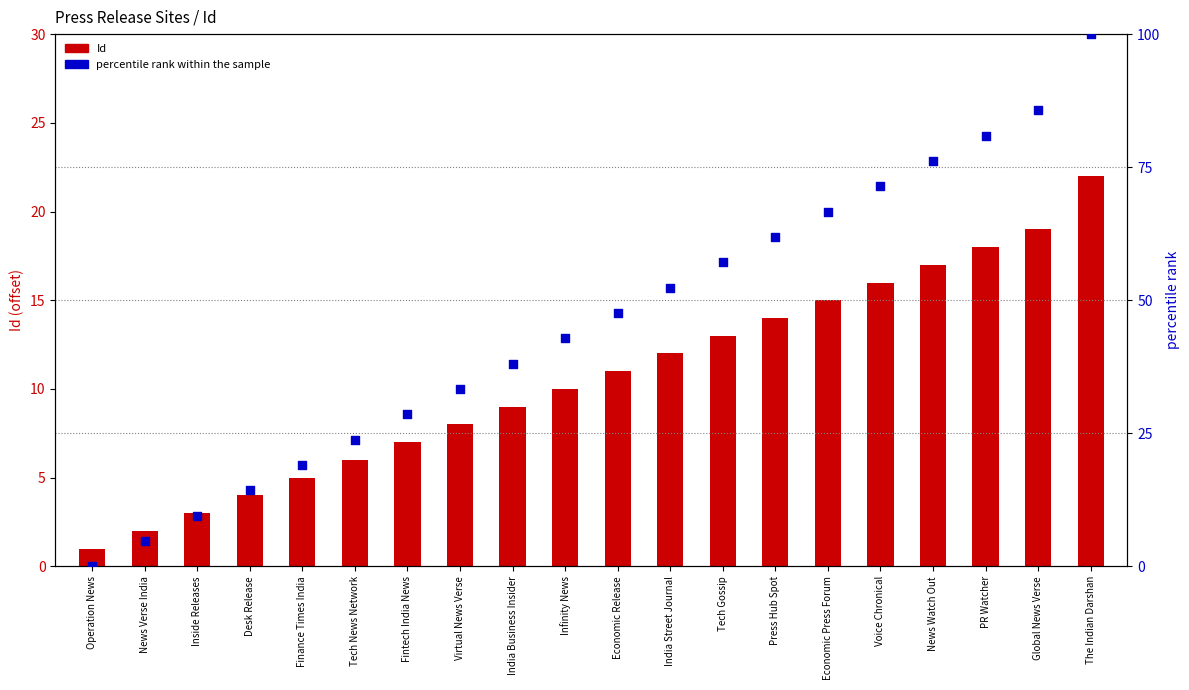

At which category is the sum across all series the highest?

The Indian Darshan